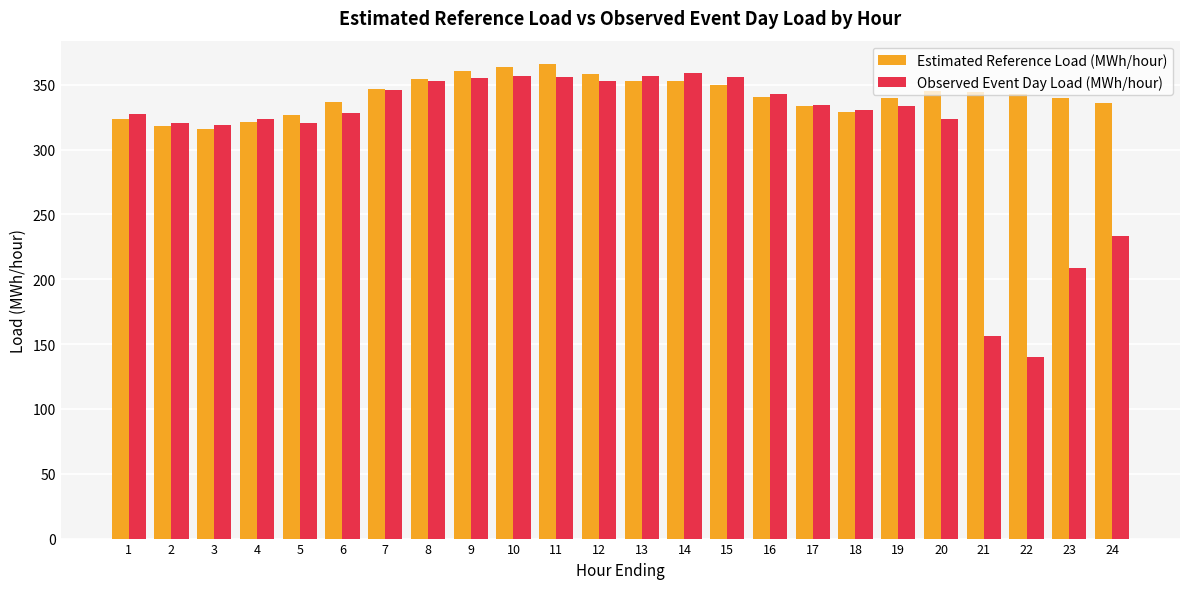

What is the difference between the Observed Event Day Load (MWh/hour) values at 21 and 7?

189.6